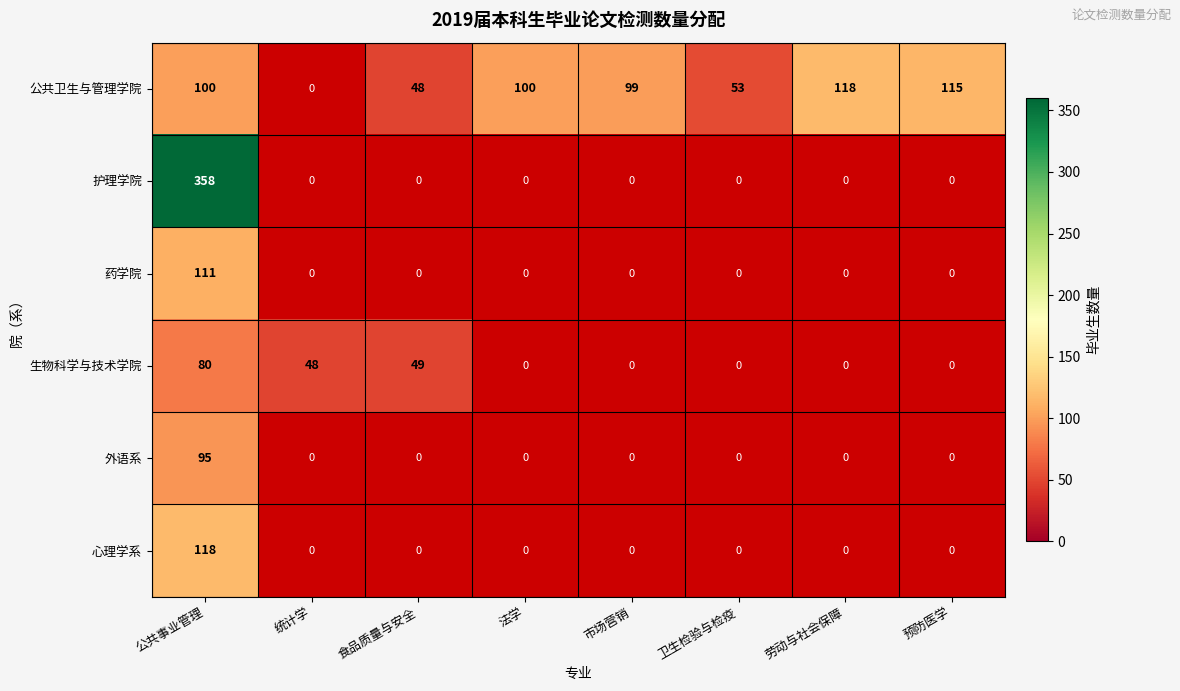

Is the value of 公共卫生与管理学院 at 公共事业管理 greater than the value of 生物科学与技术学院 at 公共事业管理?

Yes